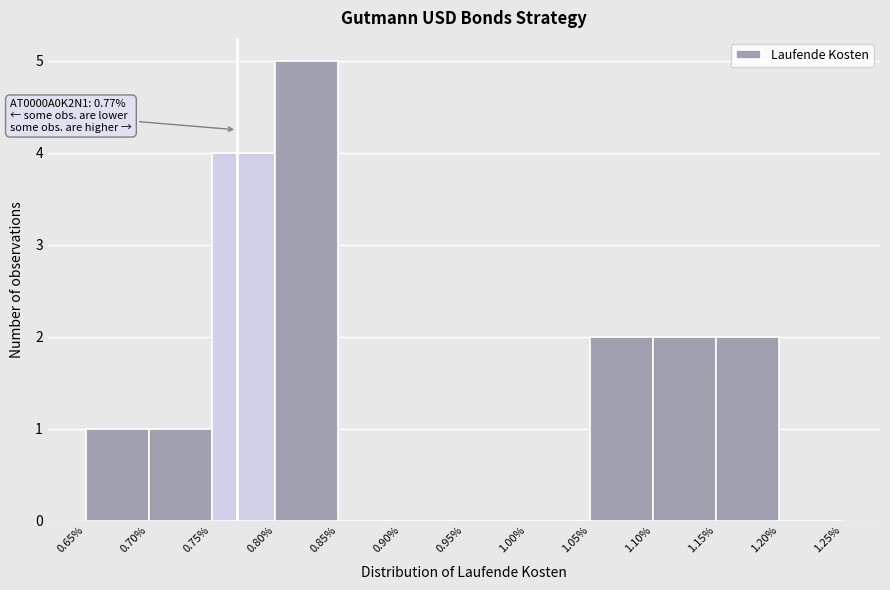

Over which range of the x-axis is the bar tallest?

0.80% to 0.85%